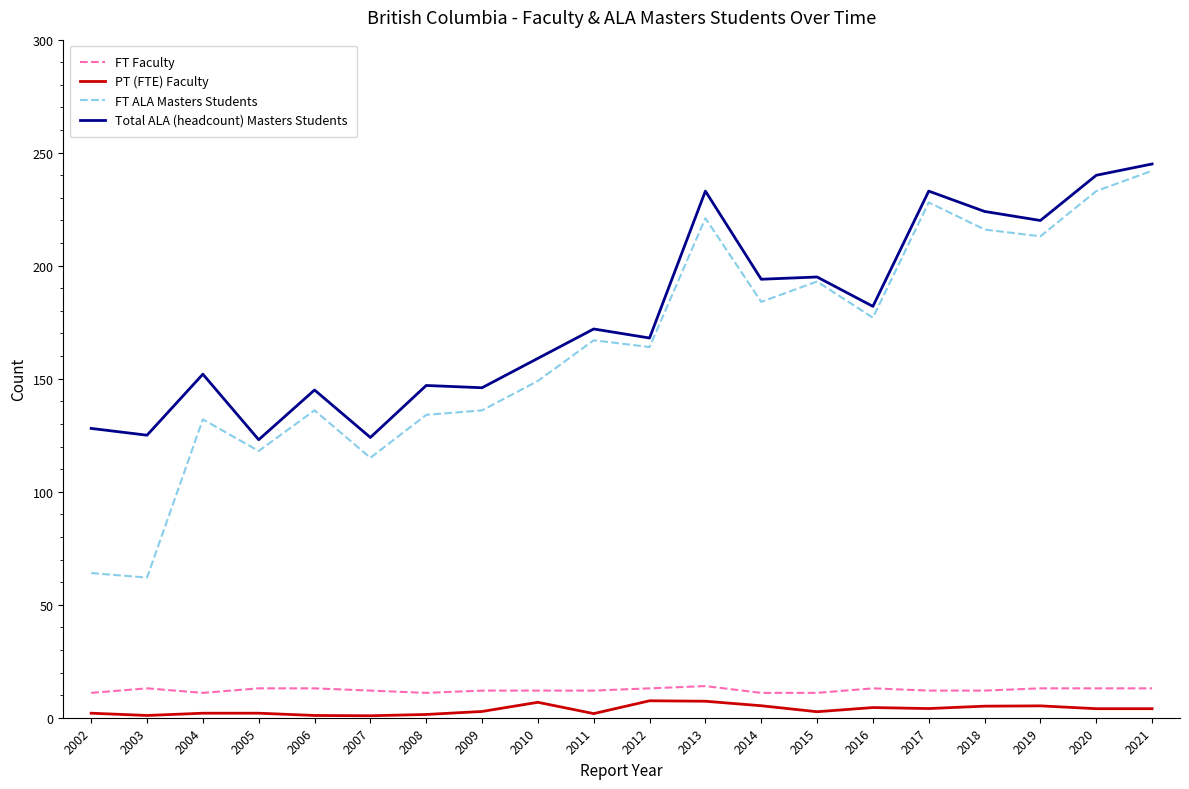

Is the value of FT ALA Masters Students at 2006 greater than the value of FT Faculty at 2009?

Yes